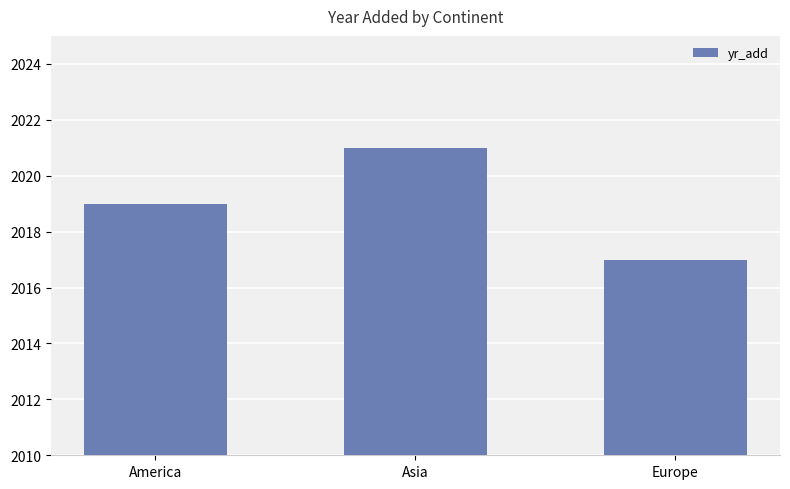

What position from the right is Asia?

2